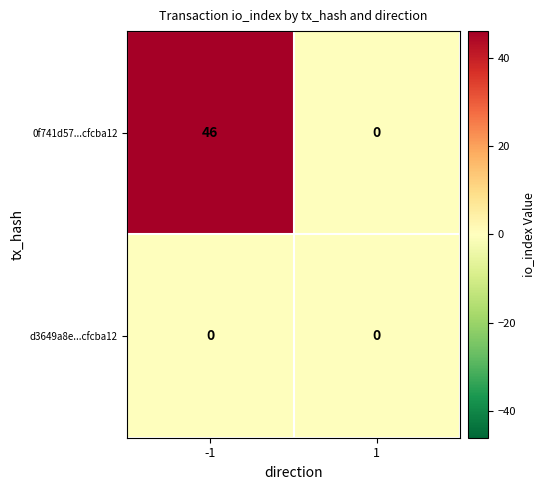

What is the difference between the maximum and minimum values in the 0f741d57...cfcba12 series?

46